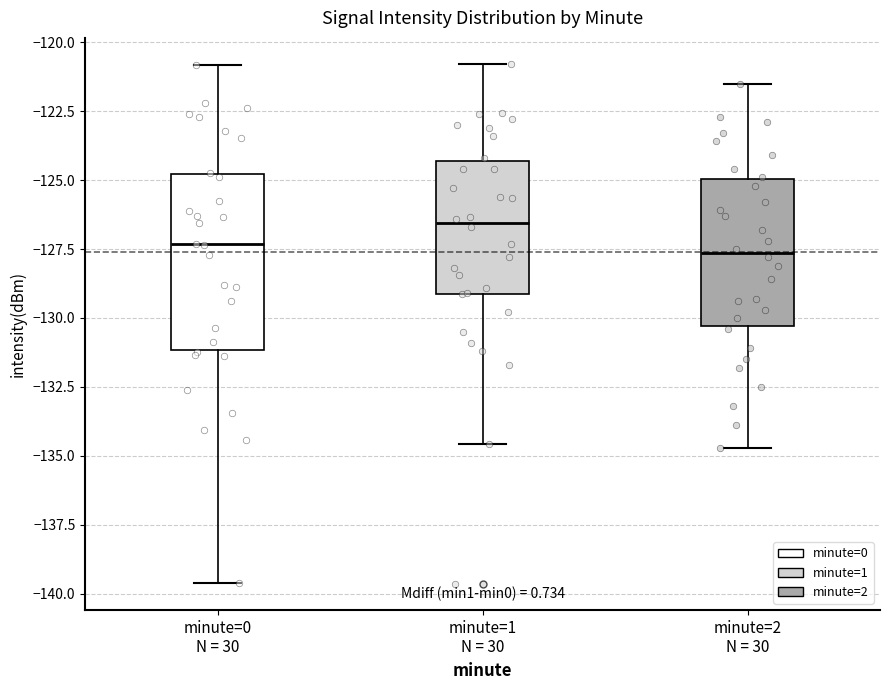

Comparing the boxes themselves (not the whiskers), which one is the tallest?

minute=0 N = 30